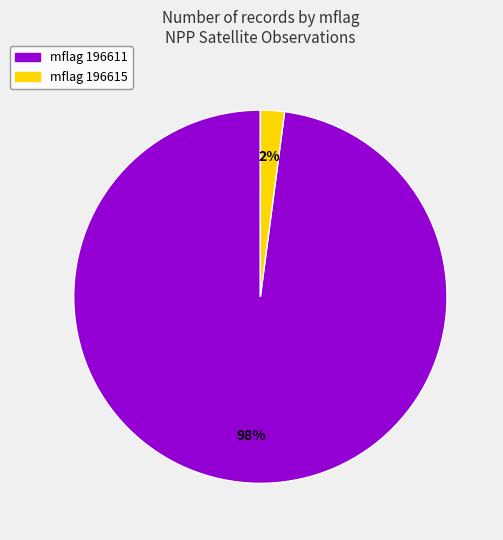

Does any single category account for the majority?

Yes